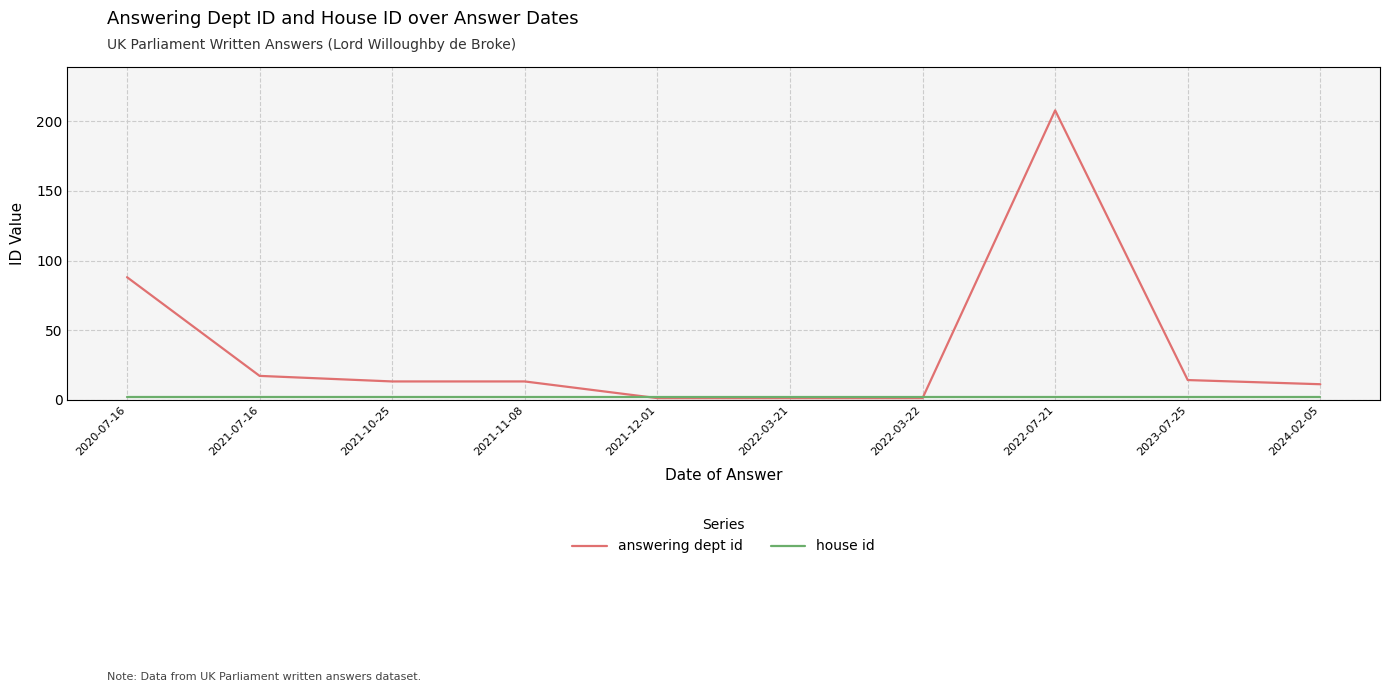

At which label is answering dept id closest to 104?

2020-07-16